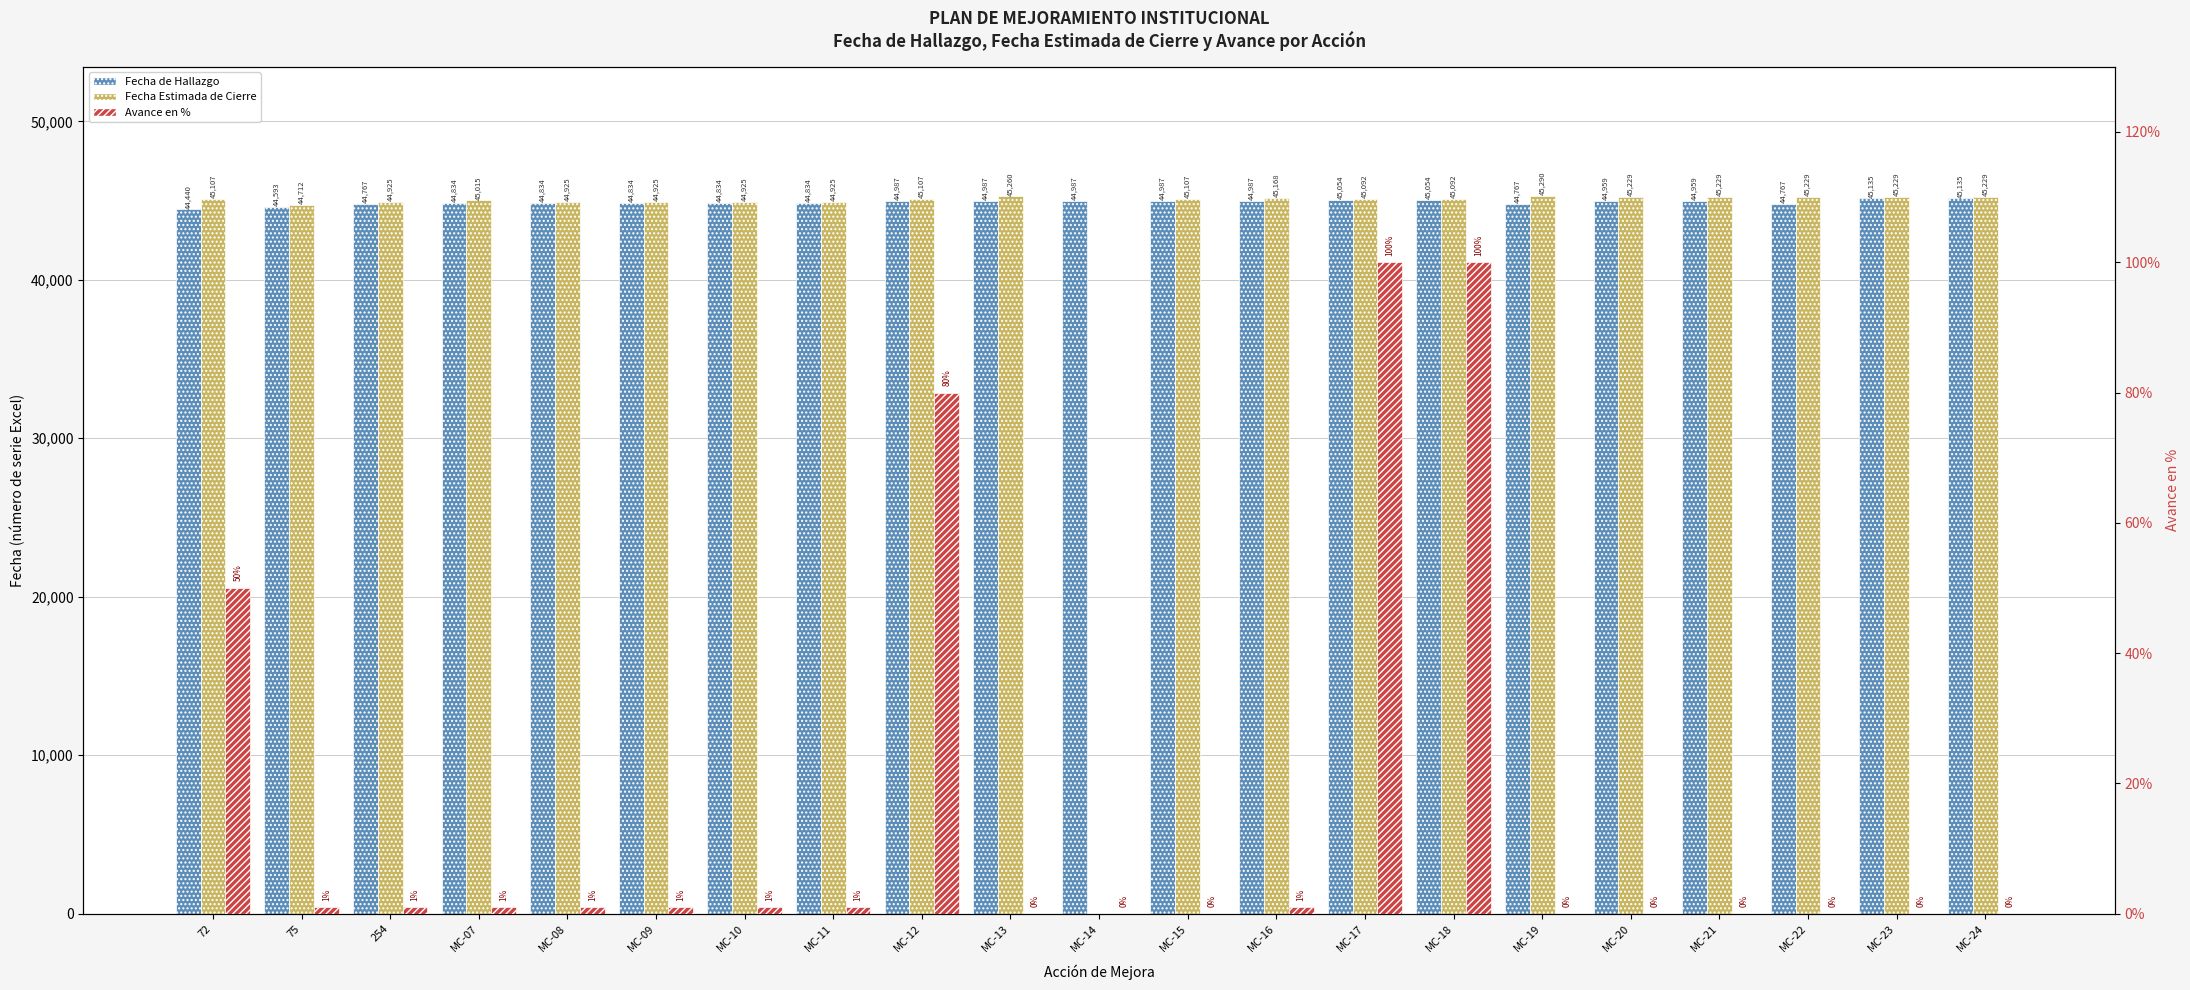

At which category is the sum across all series the highest?

MC-23